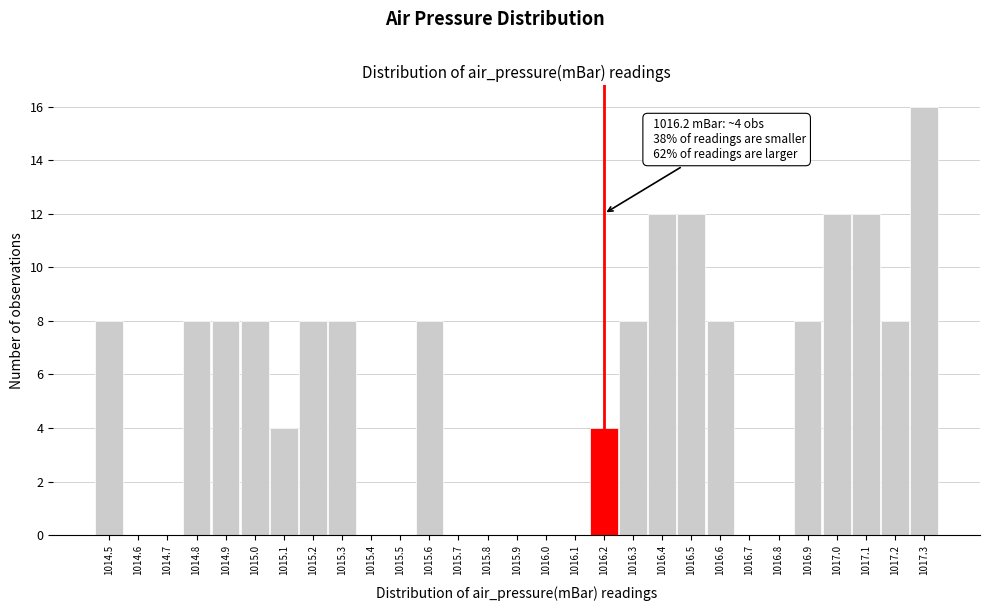

Which range on the x-axis has the tallest bar?

1017.25 to 1017.35